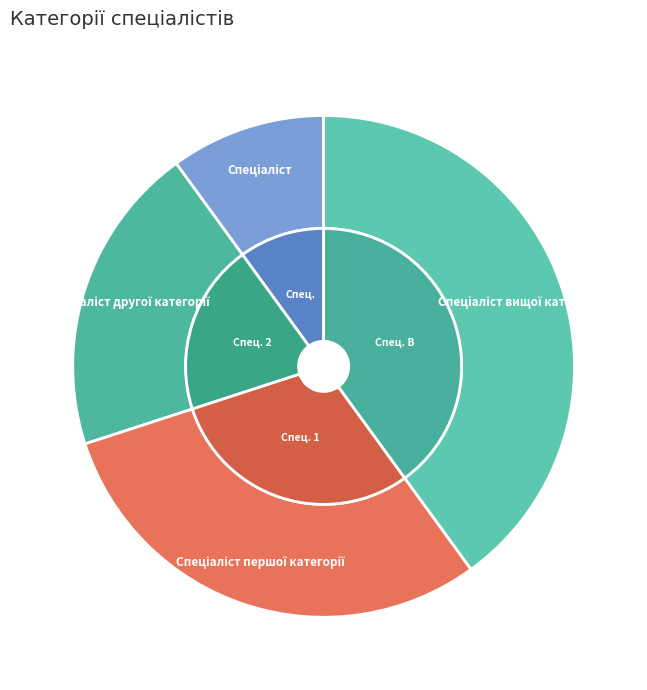

Combined, what portion of the pie is Спеціаліст вищої категорії and Спеціаліст першої категорії?

70.0%